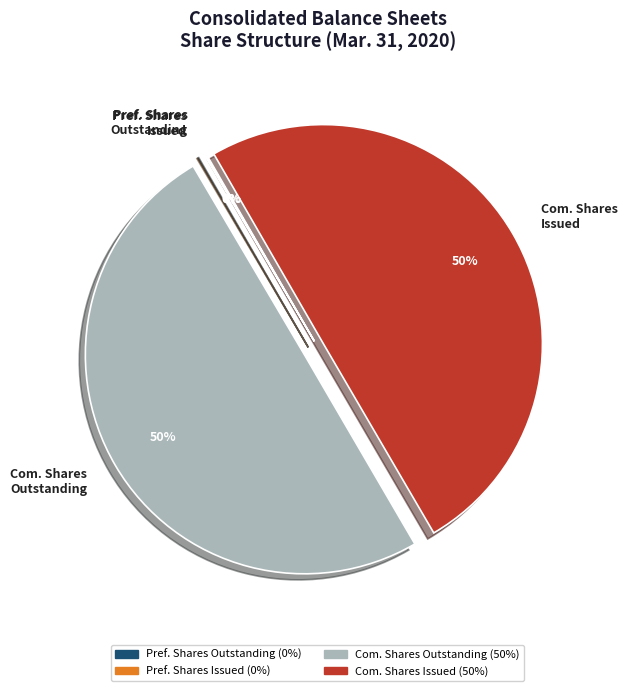

True or false: Com. Shares Outstanding accounts for 50% of the total.

True